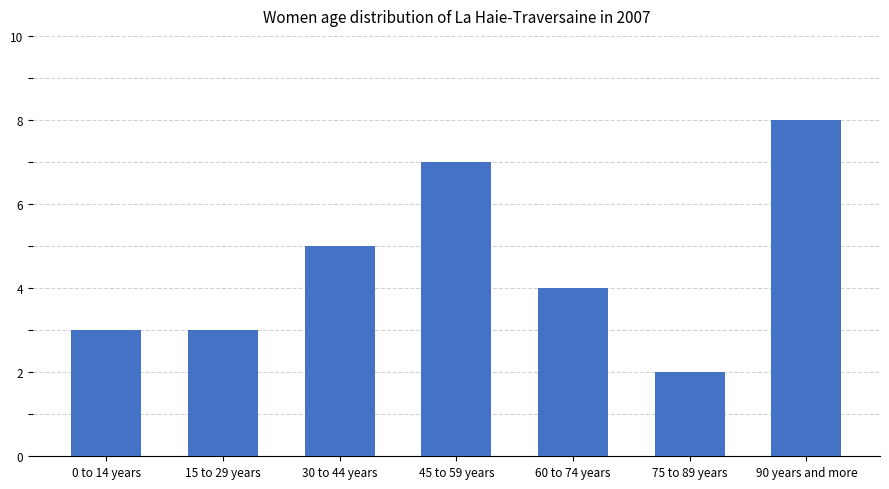

Which label corresponds to the smallest value in the chart?

75 to 89 years